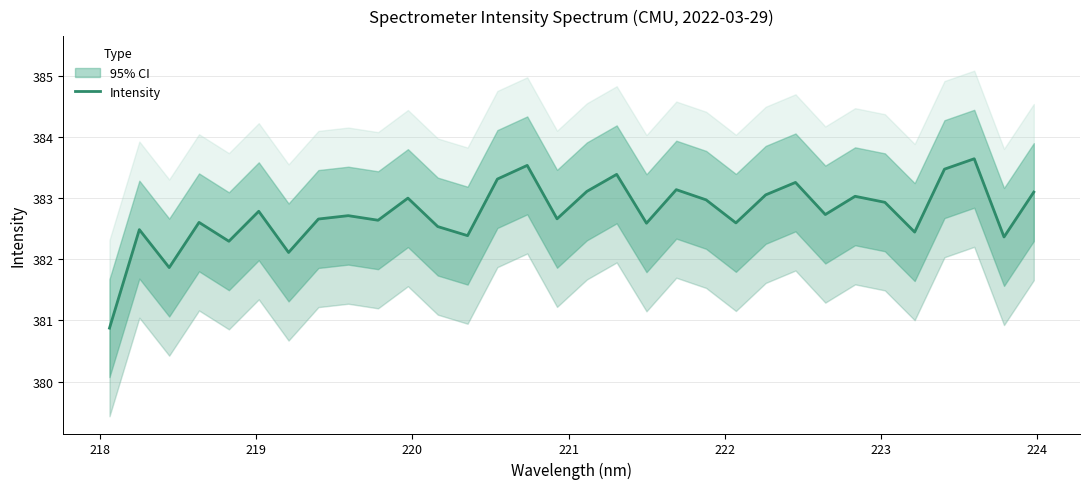

At which label does the data first exceed 382?

218